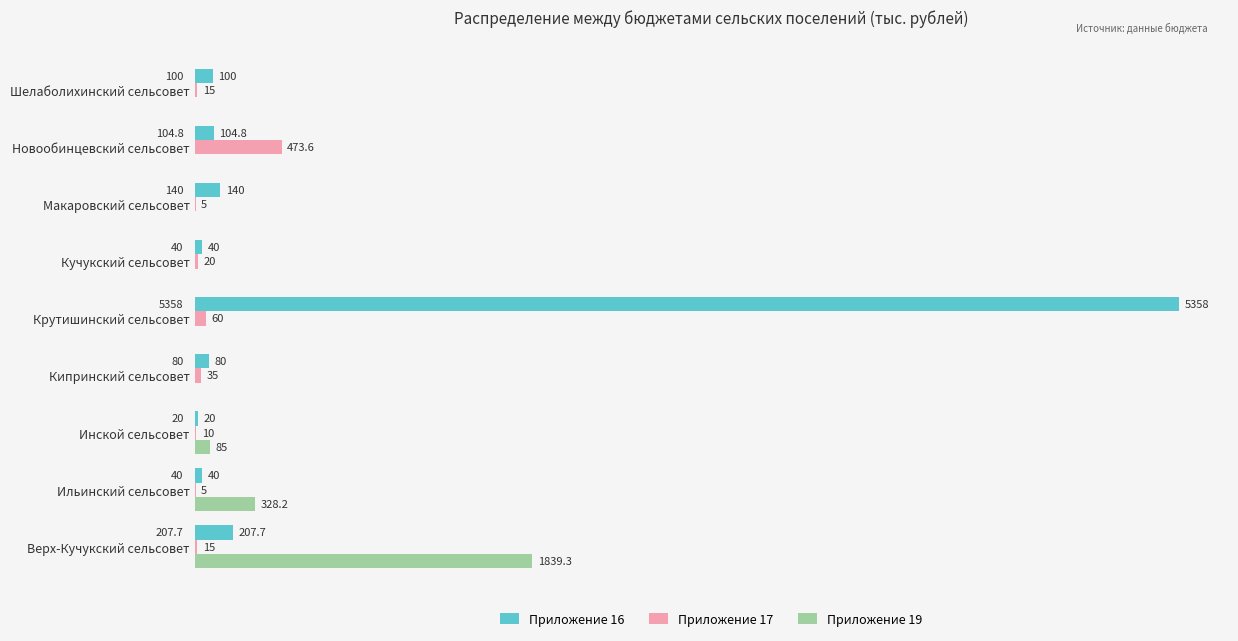

Between Макаровский сельсовет and Новообинцевский сельсовет, which series saw the biggest shift?

Приложение 17